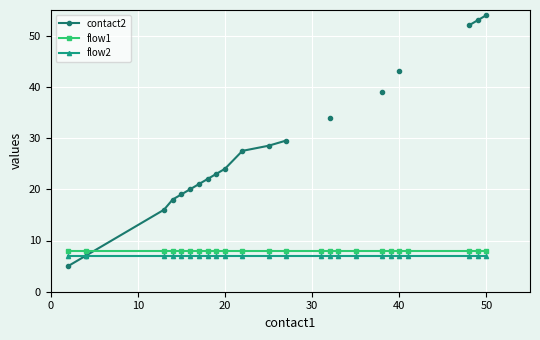

Is it true that flow2 equals 12.3 at 20?

False